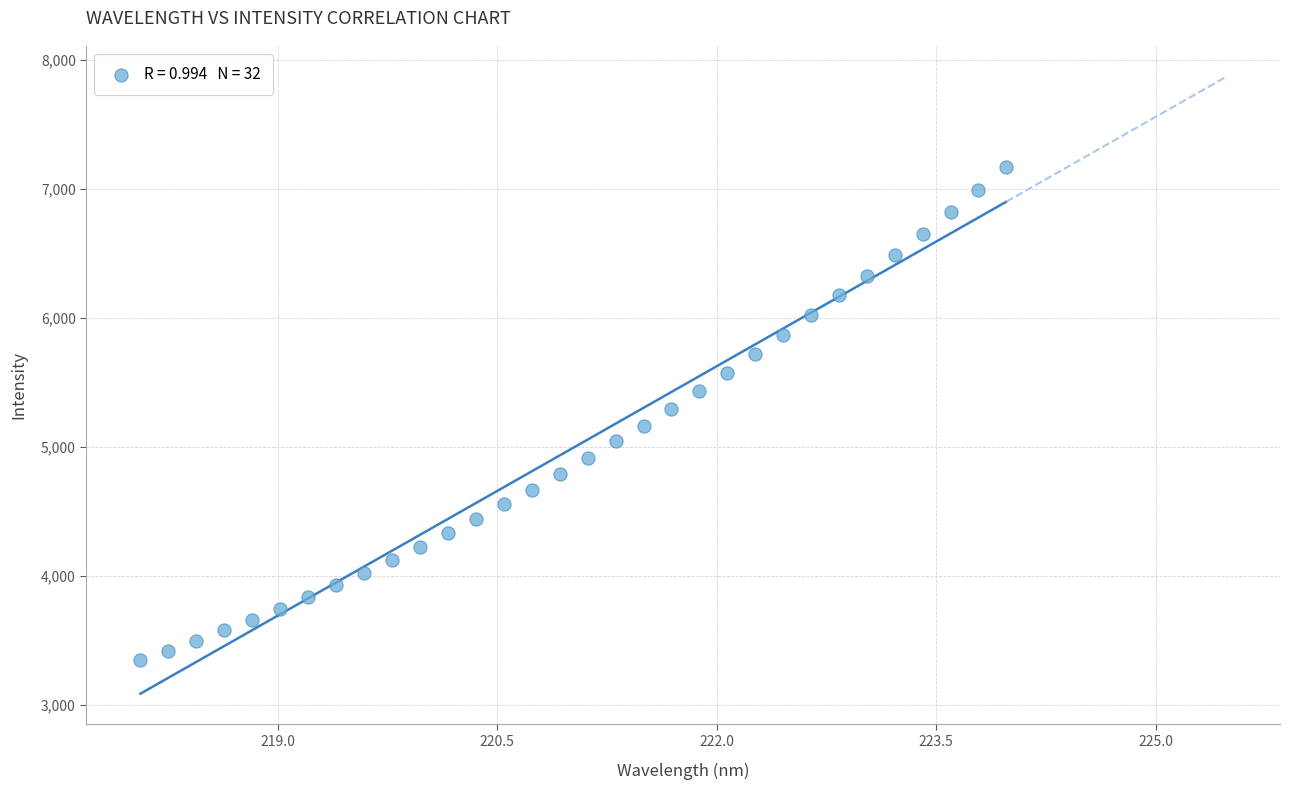

What is the range of Y values (max minus min)?

3827.0